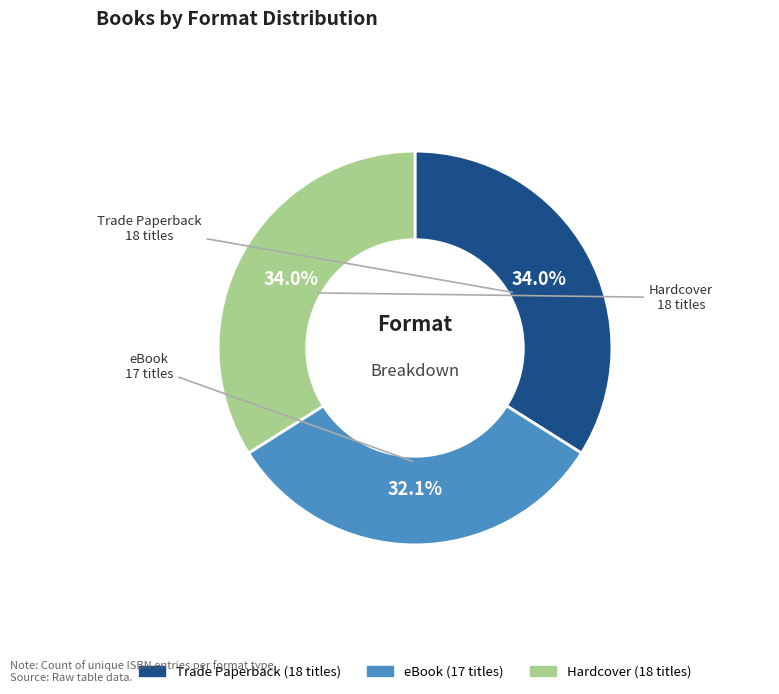

Which slice is the smallest?

eBook